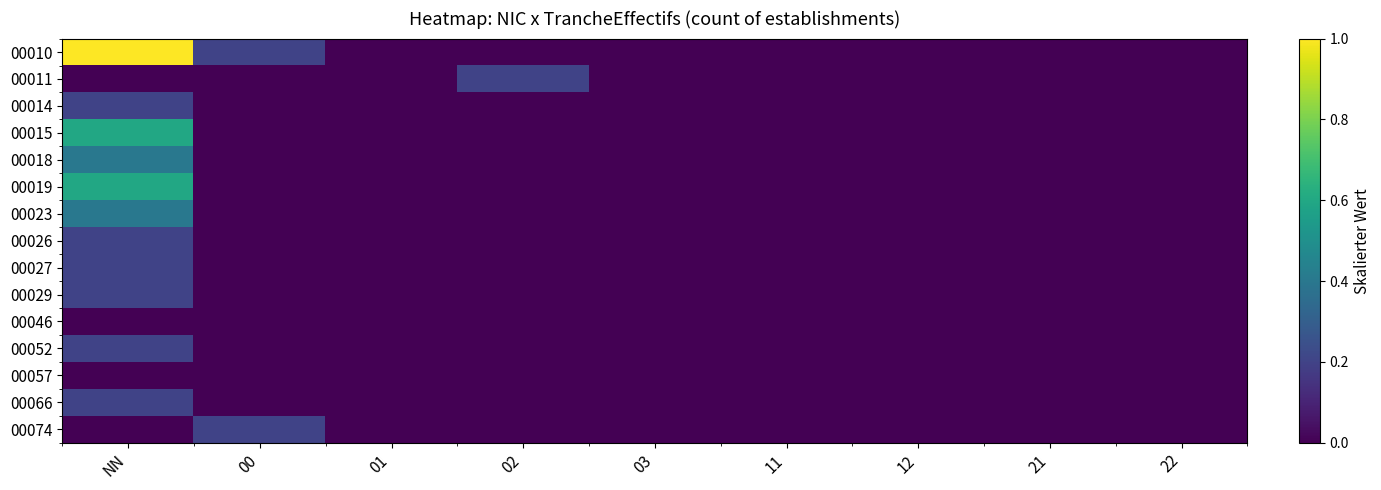

Count the number of categories in the chart.

9